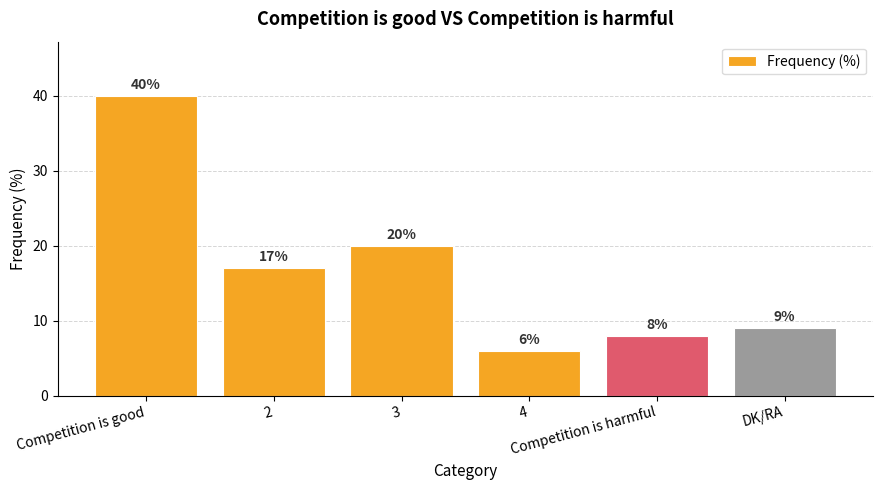

Where does the data first go above 17?

Competition is good